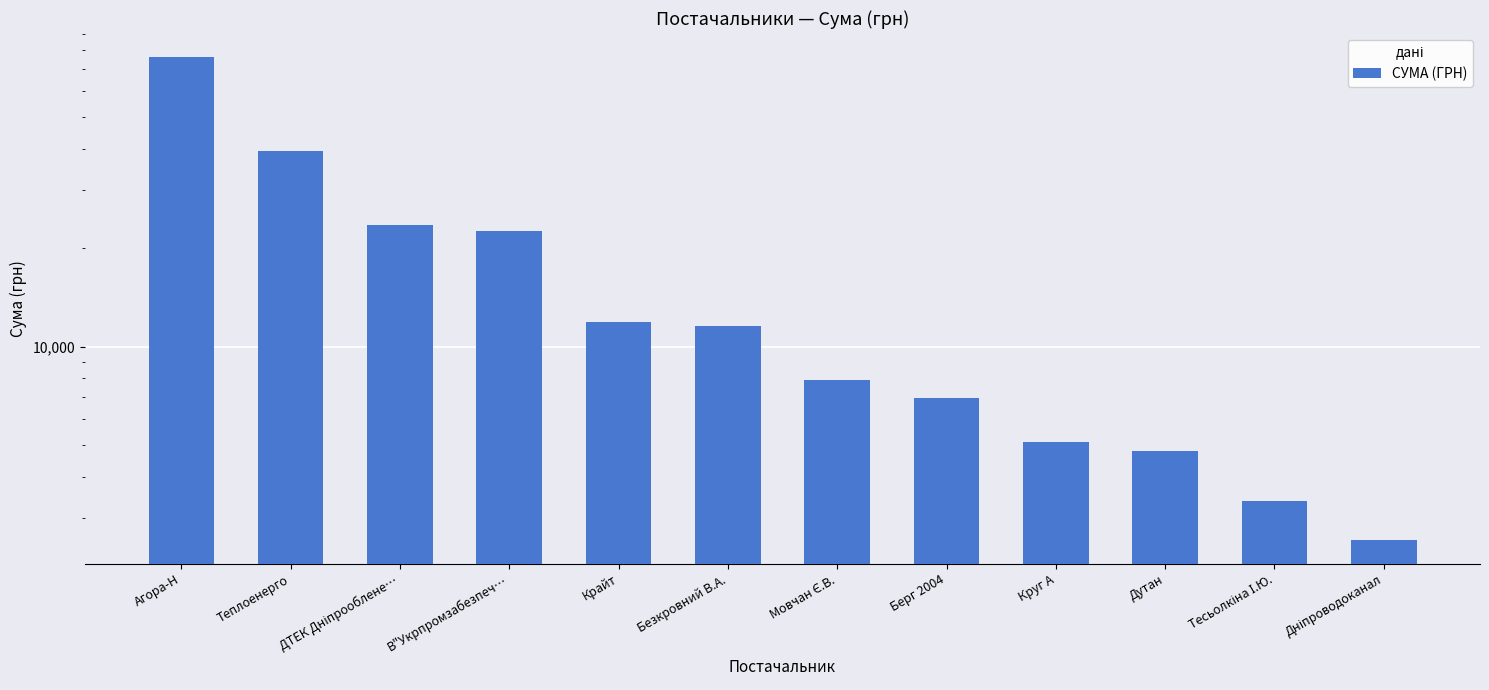

List the labels in order of value, largest first.

Агора-Н, Теплоенерго, ДТЕК Дніпрооблене…, В"Укрпромзабезпеч…, Крайт, Безкровний В.А., Мовчан Є.В., Берг 2004, Круг А, Дутан, Тесьолкіна І.Ю., Дніпроводоканал